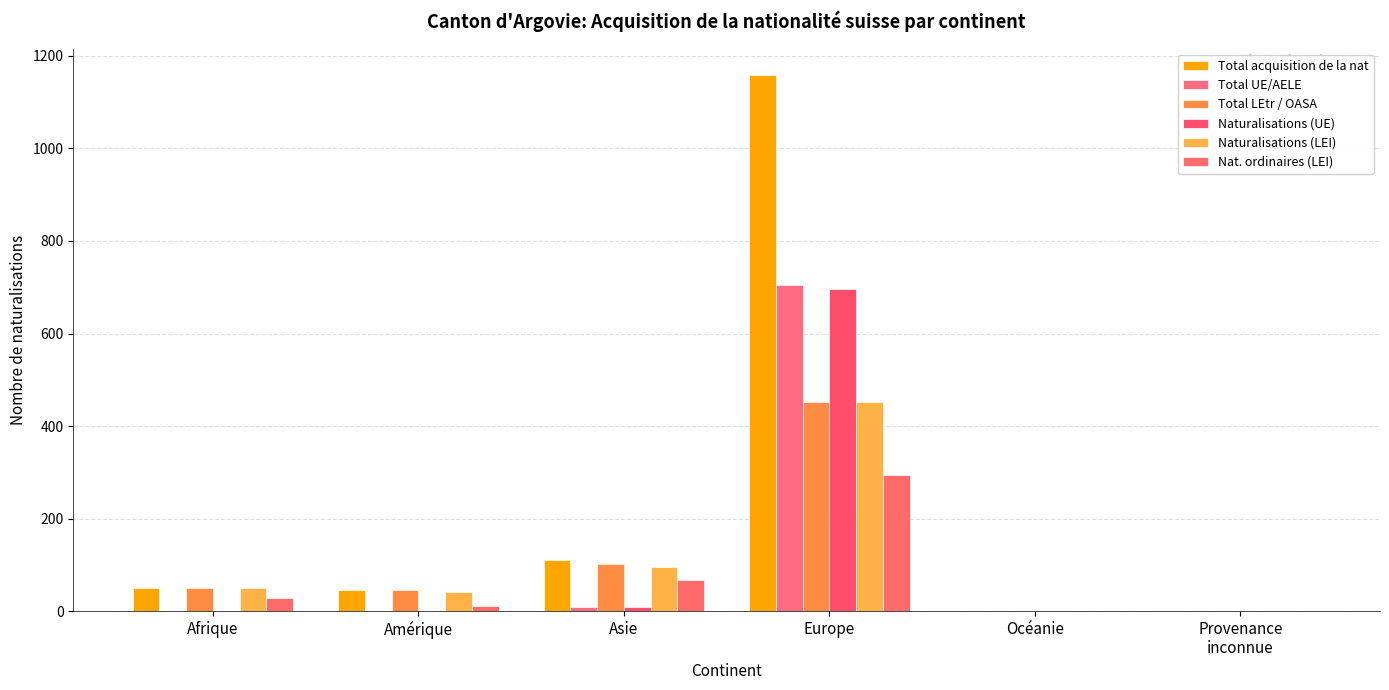

Between Océanie and Europe, which is larger?

Europe